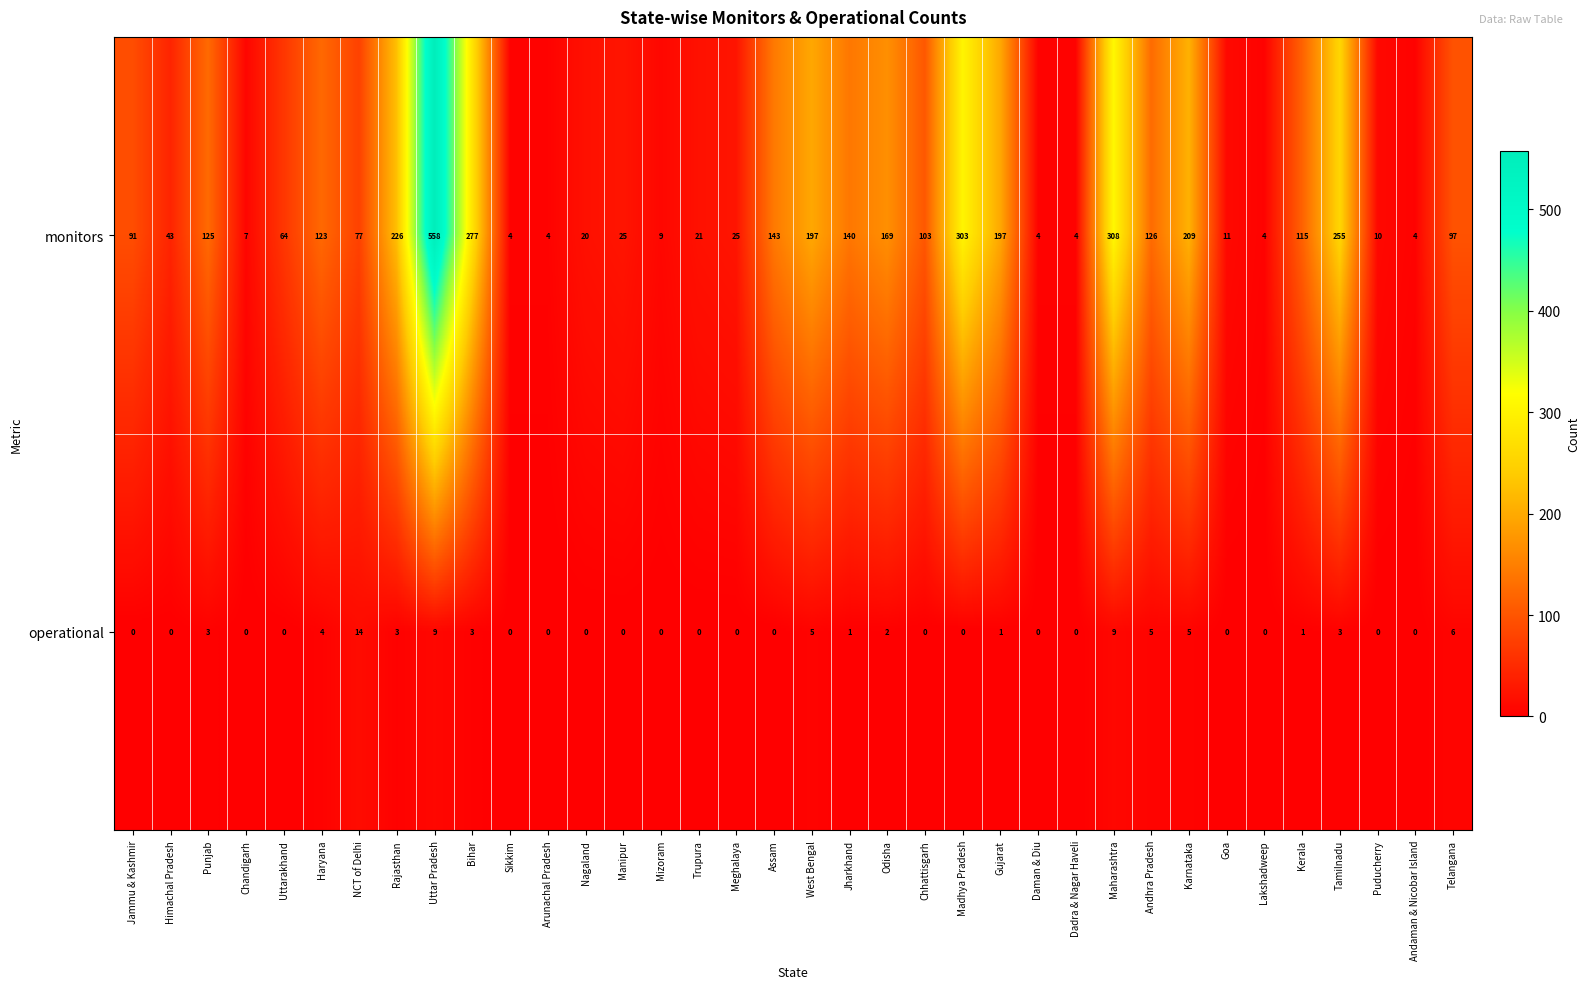

What is the difference between the second highest and second lowest values in the monitors series?

304